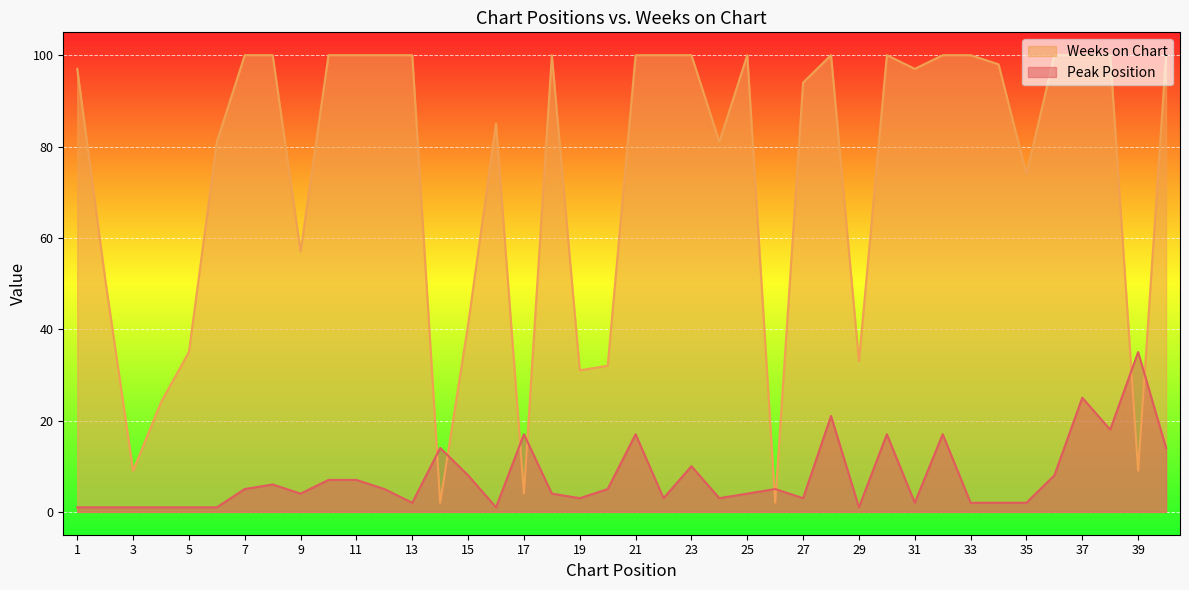

What are all the series names shown in the legend?

Weeks on Chart, Peak Position